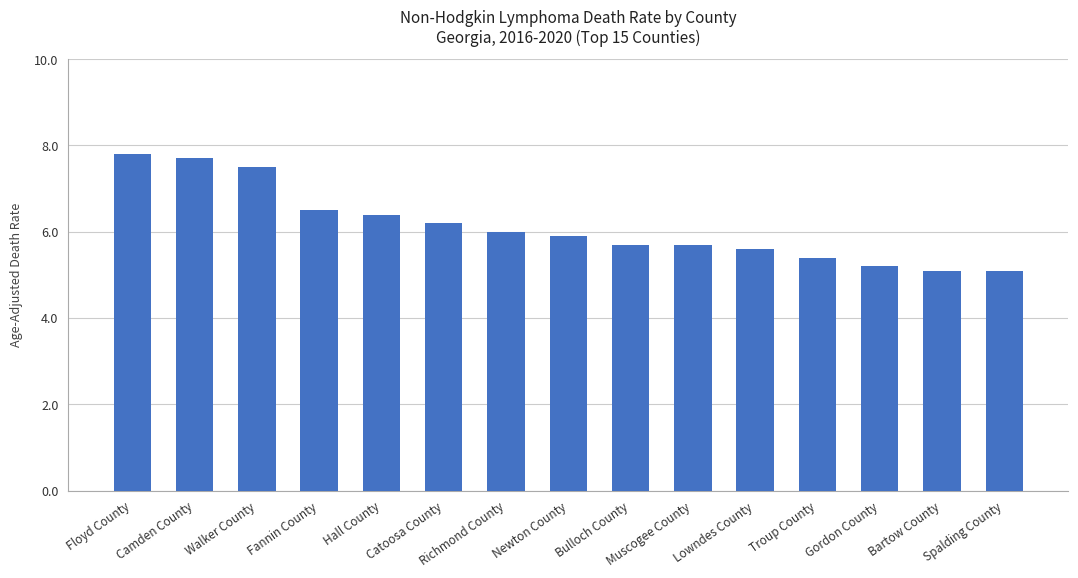

What is the label of the 12th bar from the left?

Troup County